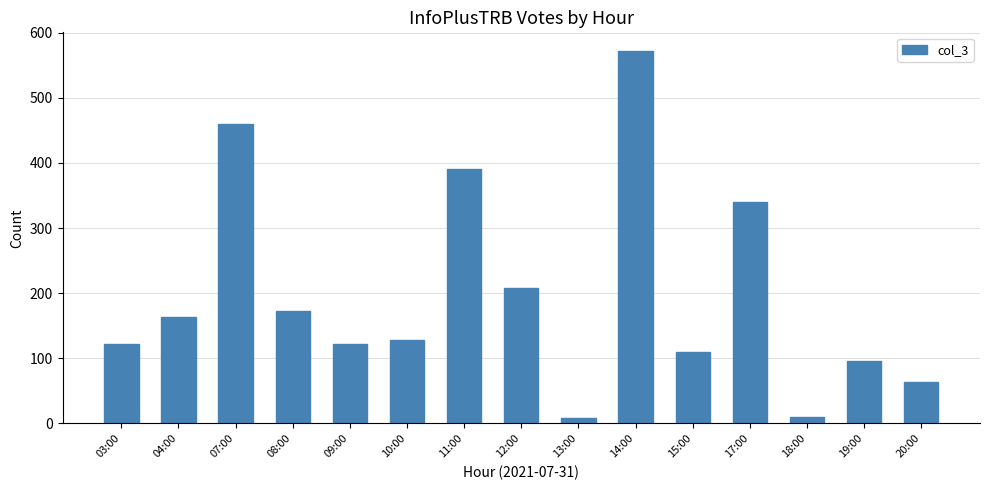

What position from the right is 14:00?

6